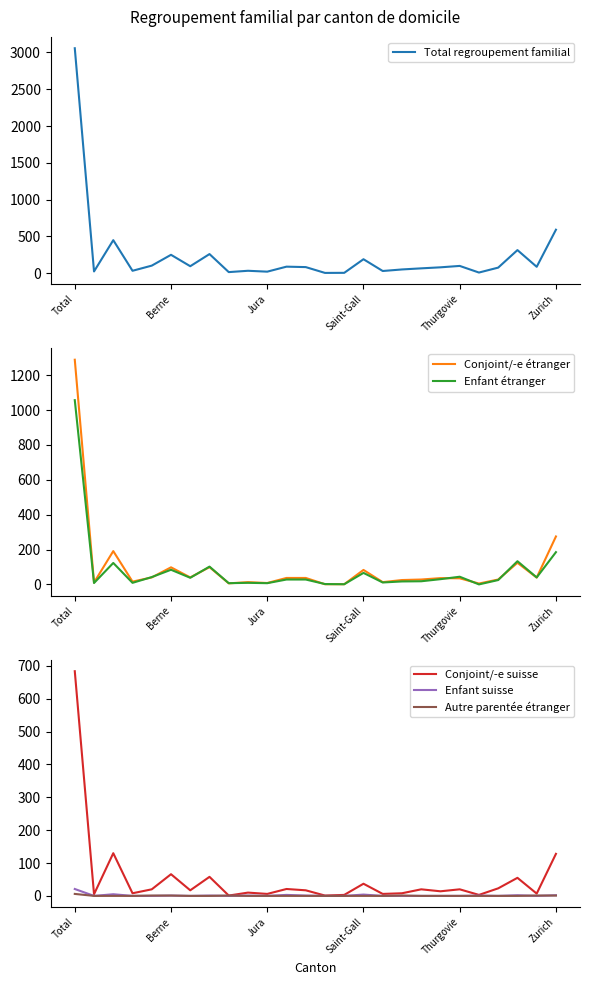

At 8, list the series in order from smallest to largest.

Enfant suisse, Conjoint/-e suisse, Autre parentée étranger, Conjoint/-e étranger, Enfant étranger, Total regroupement familial